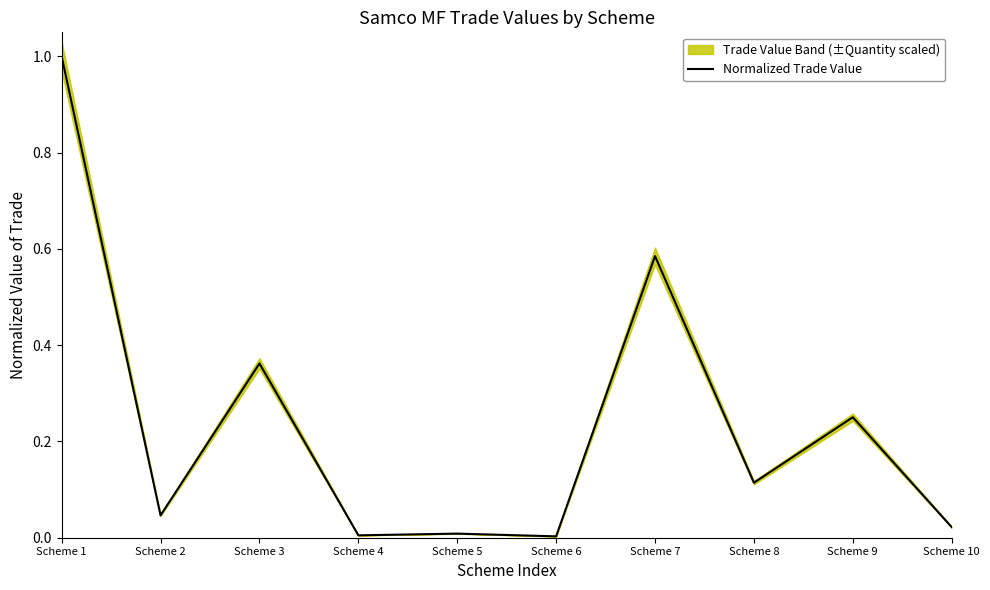

How many lines are shown in the chart?

1